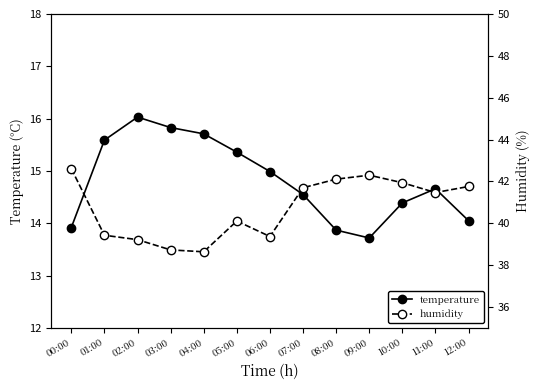

What is the difference between the maximum and minimum values in the temperature series?

2.3